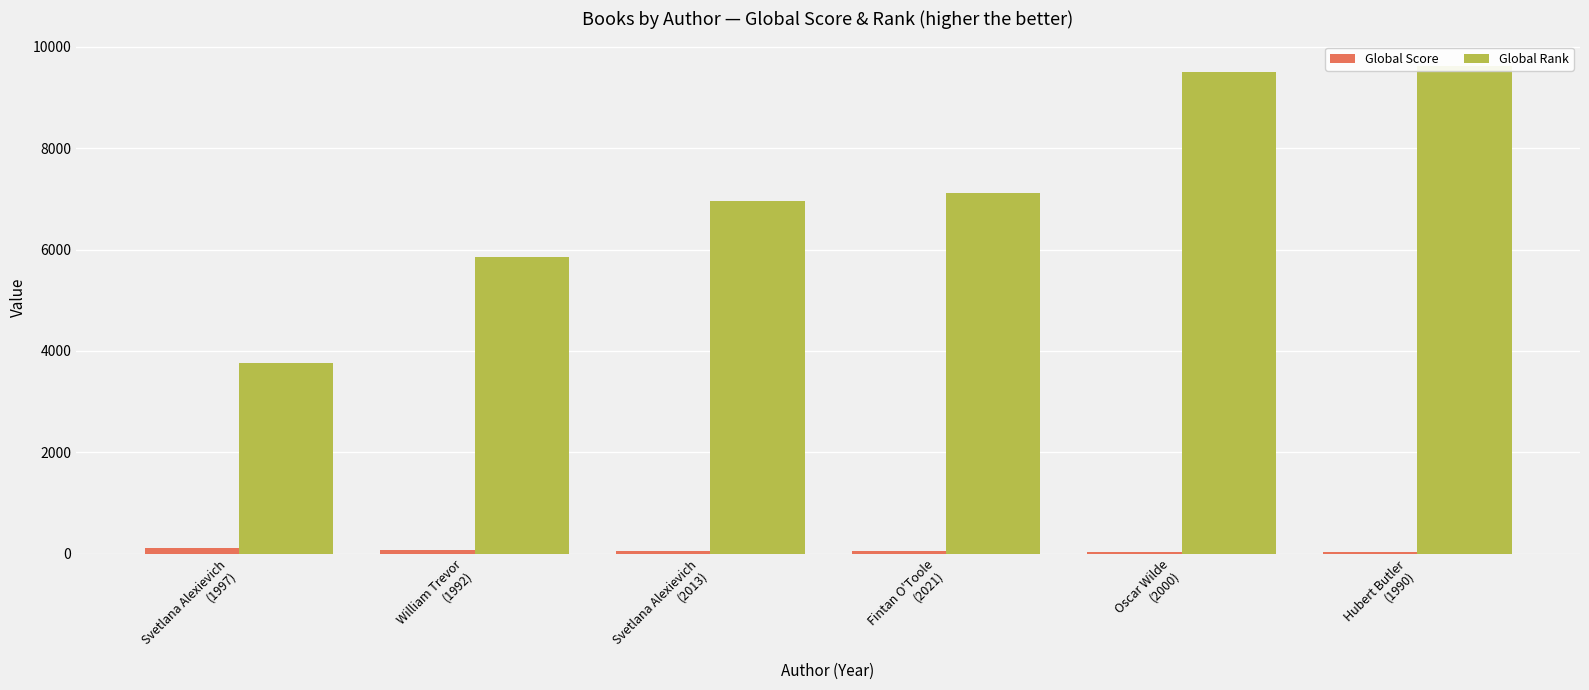

What are all the series names shown in the legend?

Global Score, Global Rank